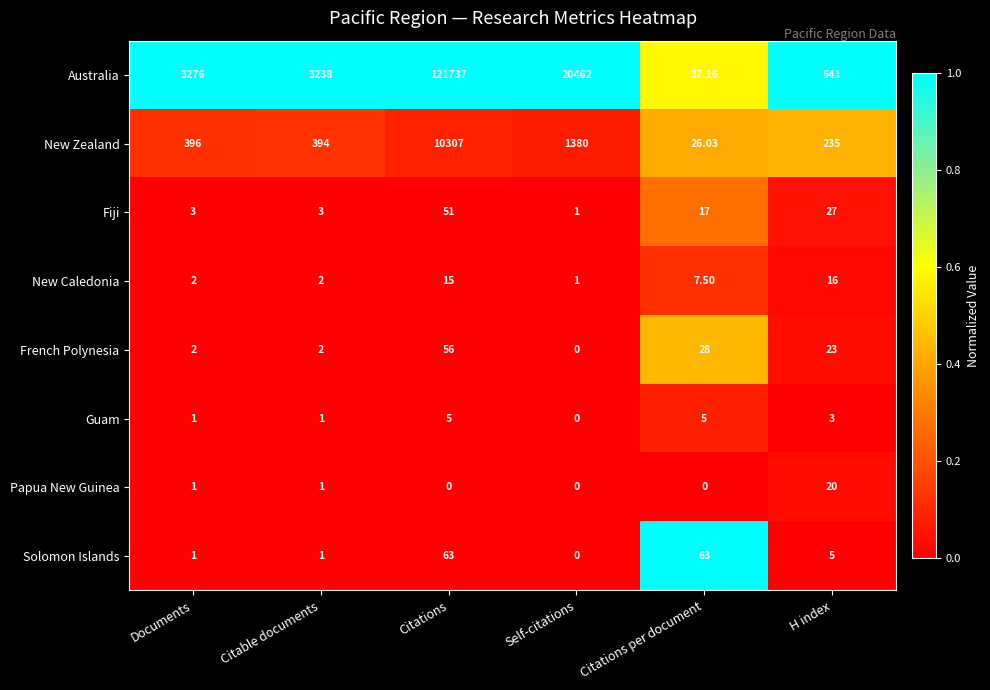

At which category does the chart reach its peak across all series?

Citations